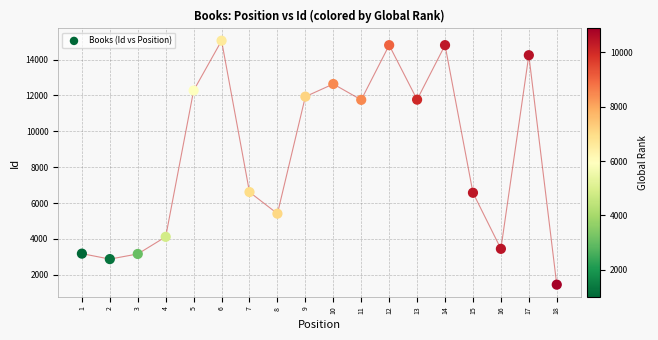

What is the range of Y values (max minus min)?

13602